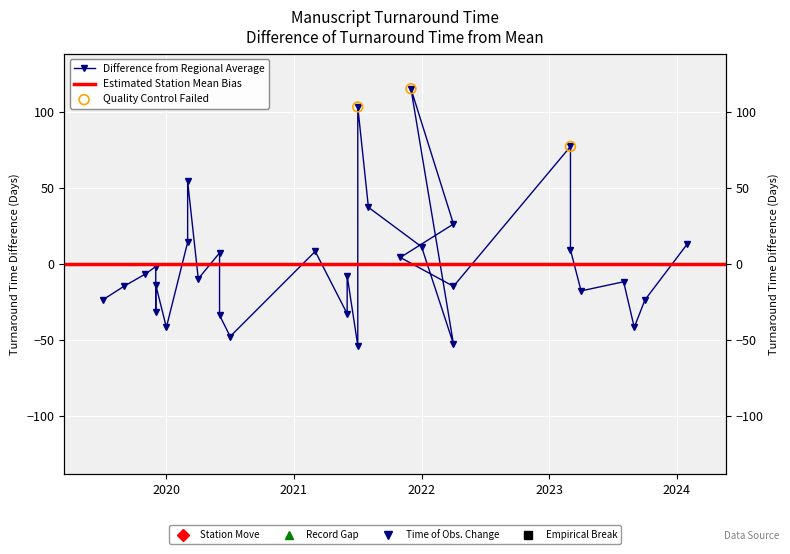

Which has a higher value, 2023-04-04 or 2021-11-15?

2021-11-15